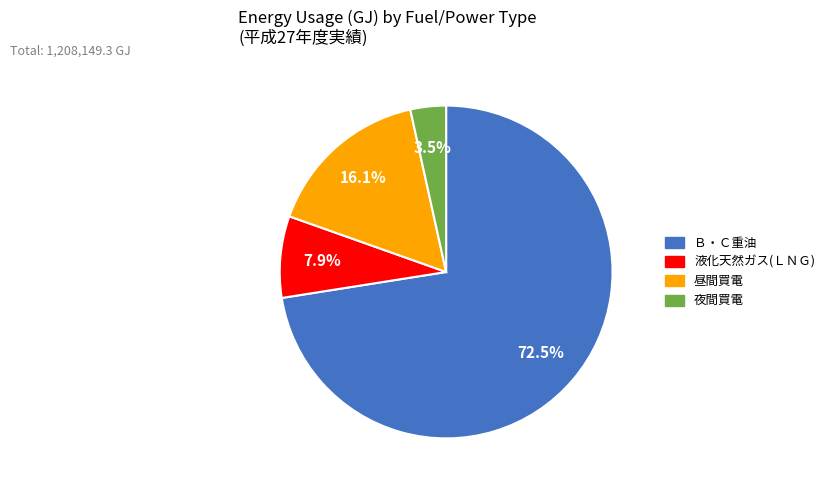

What is the largest slice in the pie chart?

Ｂ・Ｃ重油